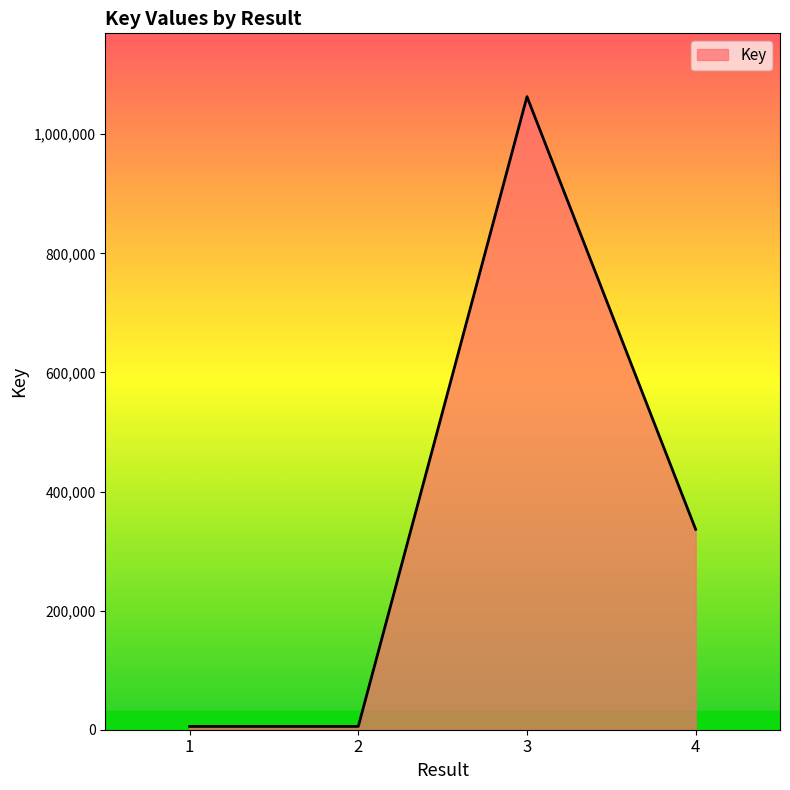

The value at 4 is 336490. True or false?

True